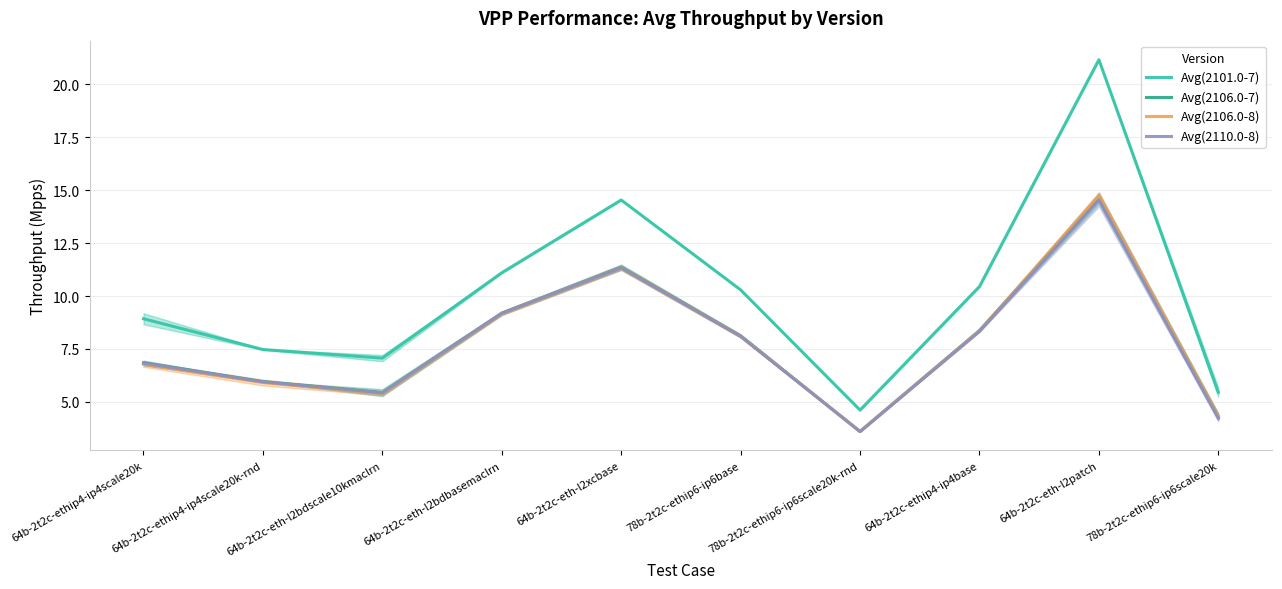

What is the difference between the maximum and minimum values in the Avg(2101.0-7) series?

16.6